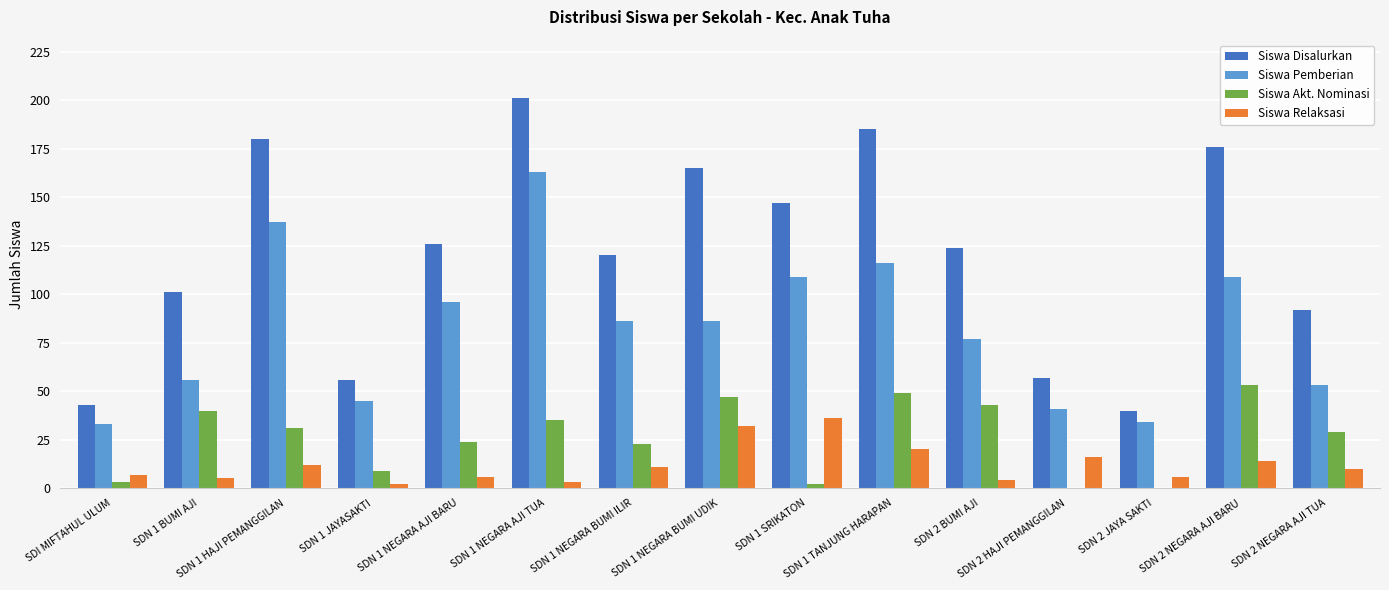

Count the number of data series in this chart.

4